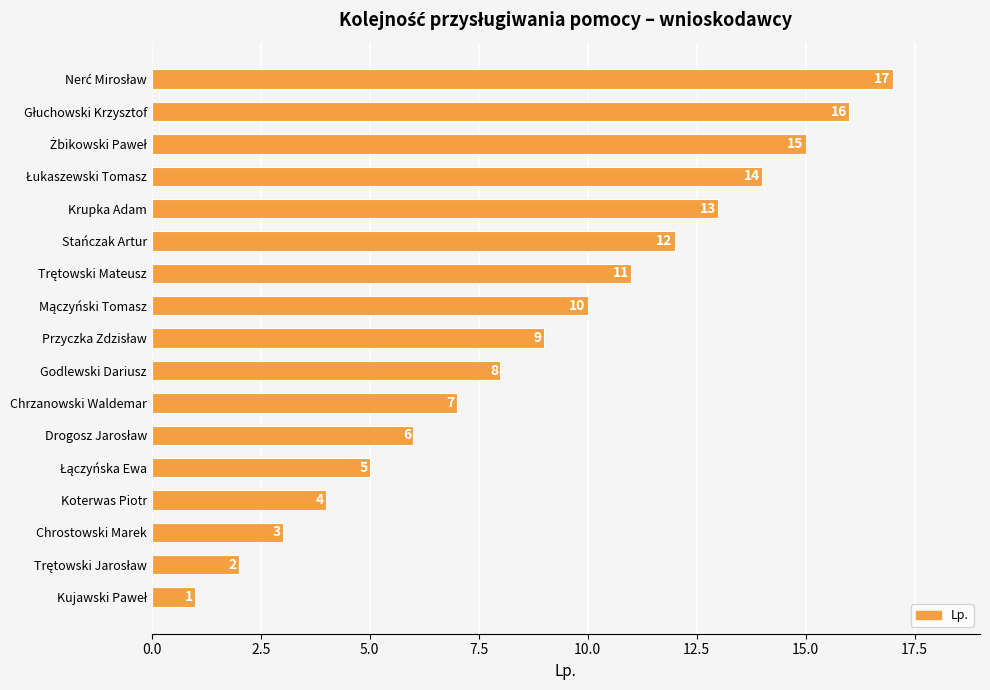

What is the maximum value shown in the chart?

17